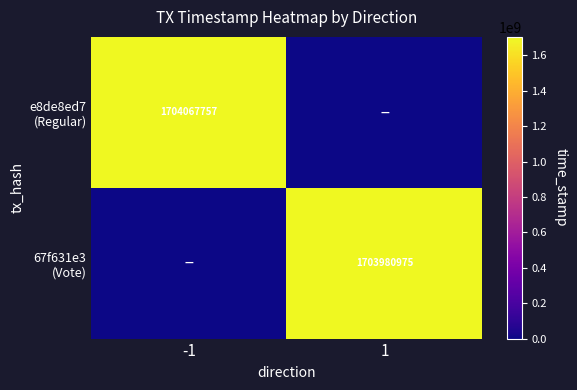

What is the total value across all series at 1?

1703980975